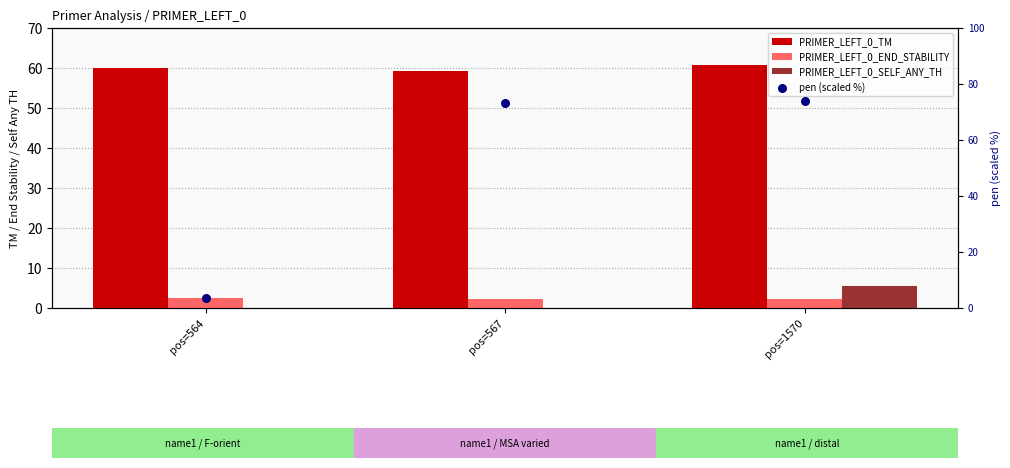

What are all the series names shown in the legend?

PRIMER_LEFT_0_TM, PRIMER_LEFT_0_END_STABILITY, PRIMER_LEFT_0_SELF_ANY_TH, pen (scaled %)